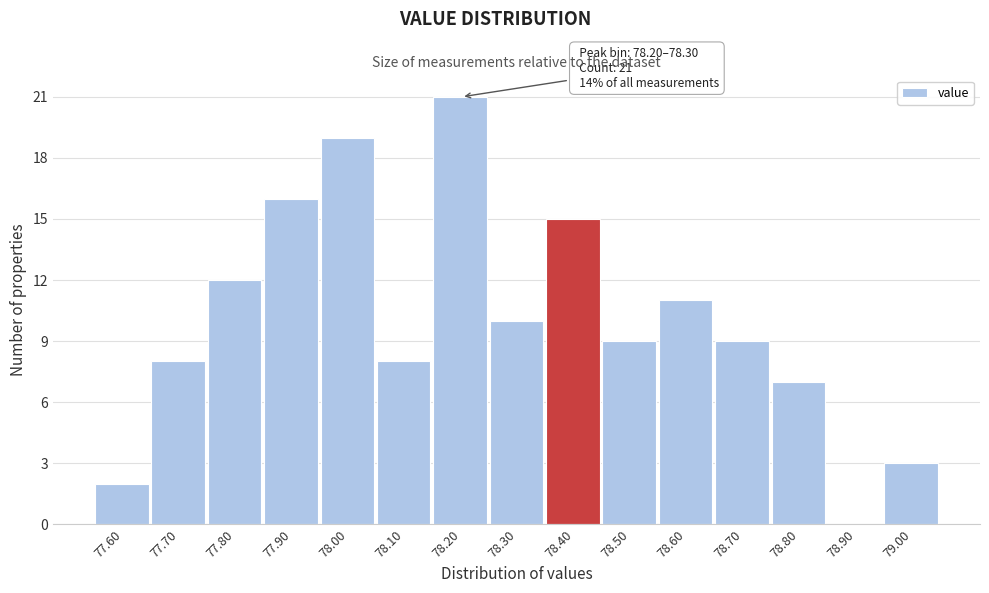

Reading left to right, extract all data points from this chart.

77.60=2	77.70=8	77.80=12	77.90=16	78.00=19	78.10=8	78.20=21	78.30=10	78.40=15	78.50=9	78.60=11	78.70=9	78.80=7	78.90=0	79.00=3